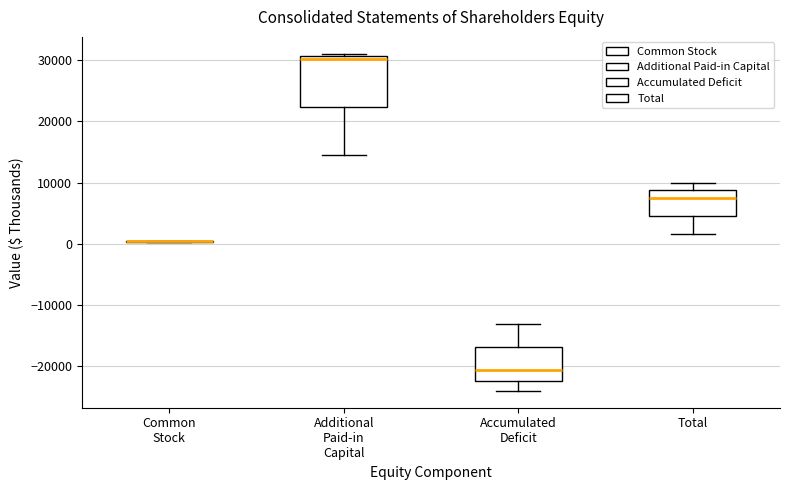

Reading left to right, transcribe this box plot: for each box, give where its median line is, the range the box spans, and where its two whiskers end, as read against the y-axis. The values are not printed on the chart, so give them approximately, as read against the axis.

Common Stock: box collapsed to a line at 0, whiskers 0 to 0
Additional Paid-in Capital: median 30000, box 22000 to 31000, whiskers 14000 to 31000 (just above the box's upper edge)
Accumulated Deficit: median -21000, box -22000 to -17000, whiskers -24000 to -13000
Total: median 7000, box 5000 to 9000, whiskers 2000 to 10000